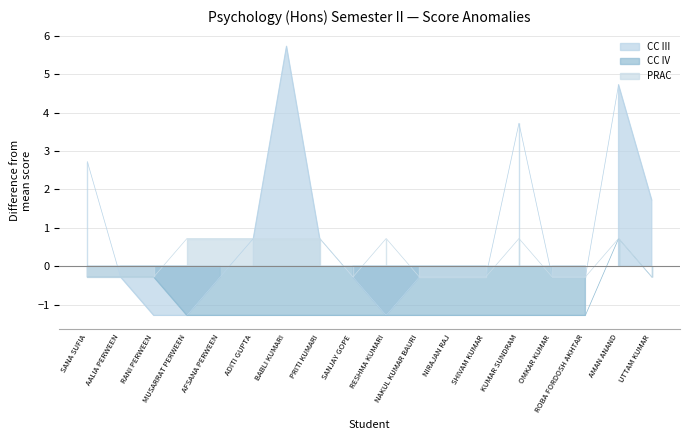

Which has a higher value, SANA SUFIA or AMAN ANAND?

AMAN ANAND